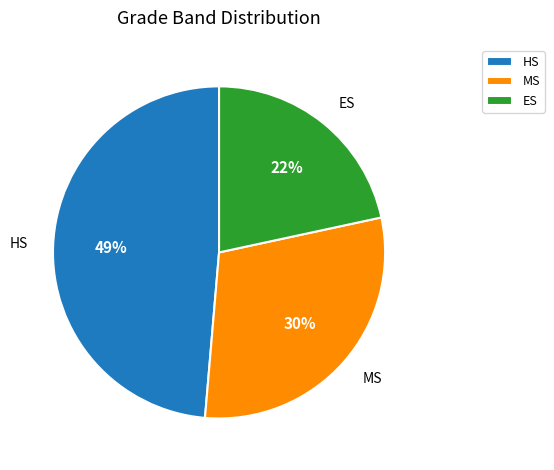

Which category has the smallest portion of the pie?

ES